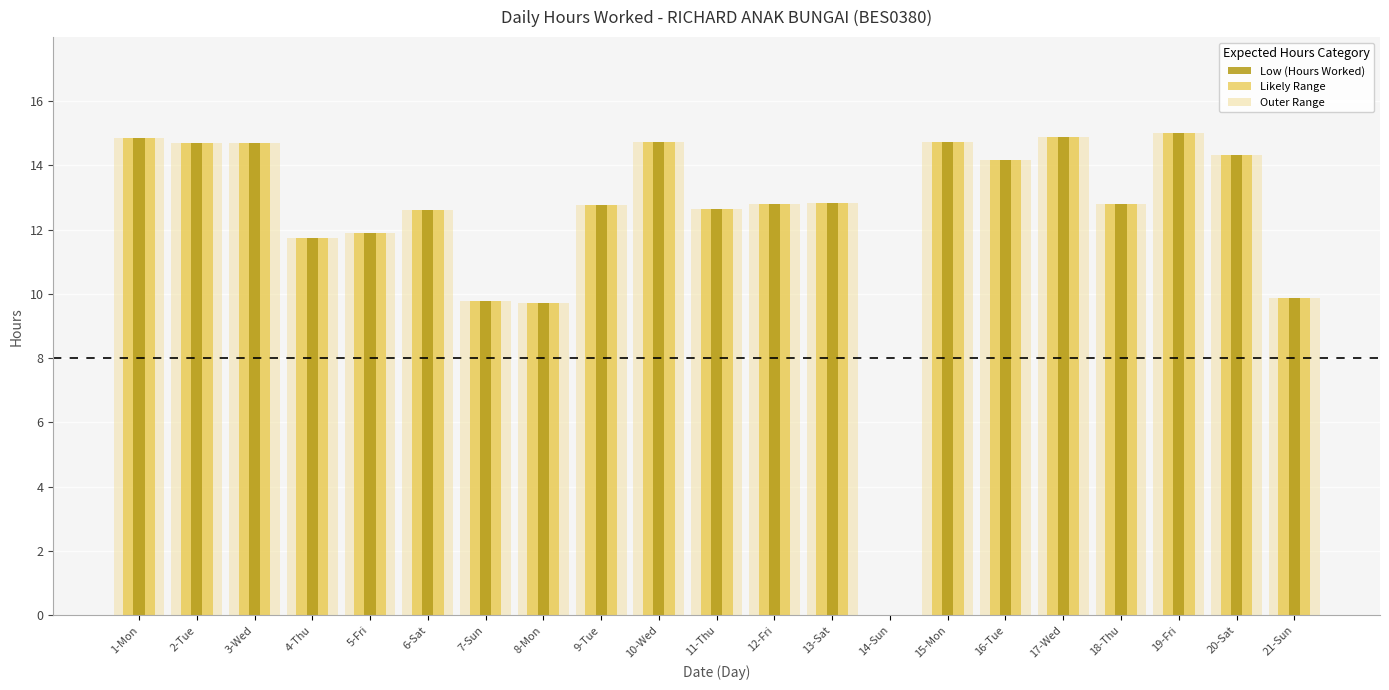

What is the difference between the maximum and minimum values?

15.0